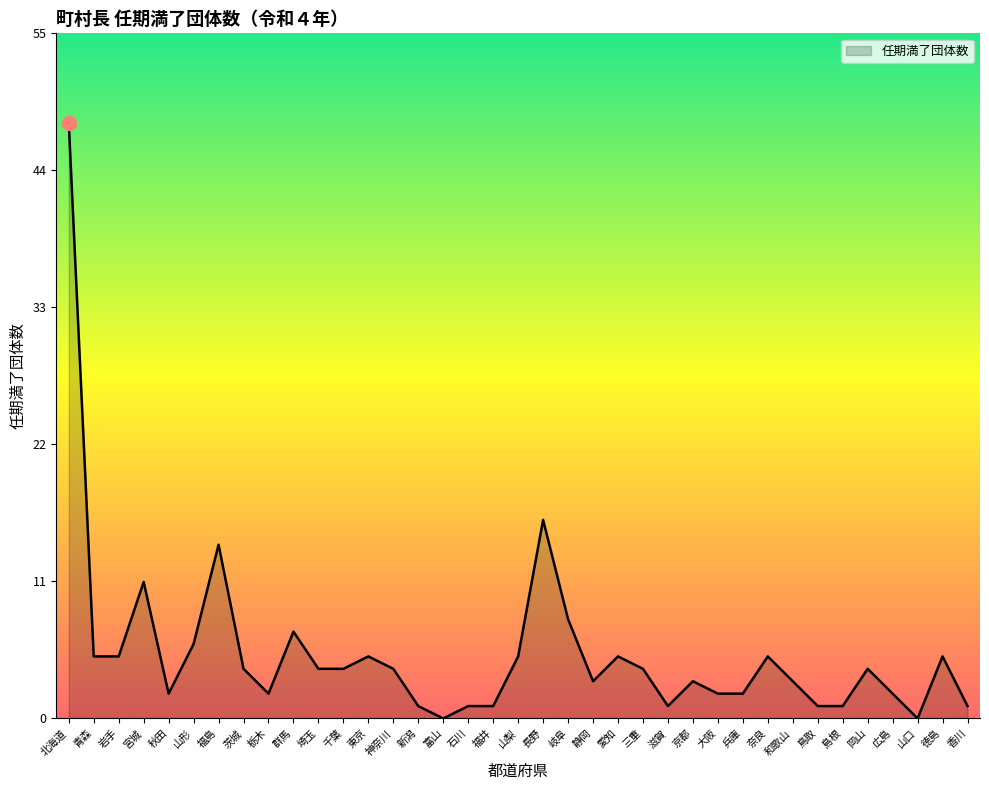

What position from the right is 香川?

1